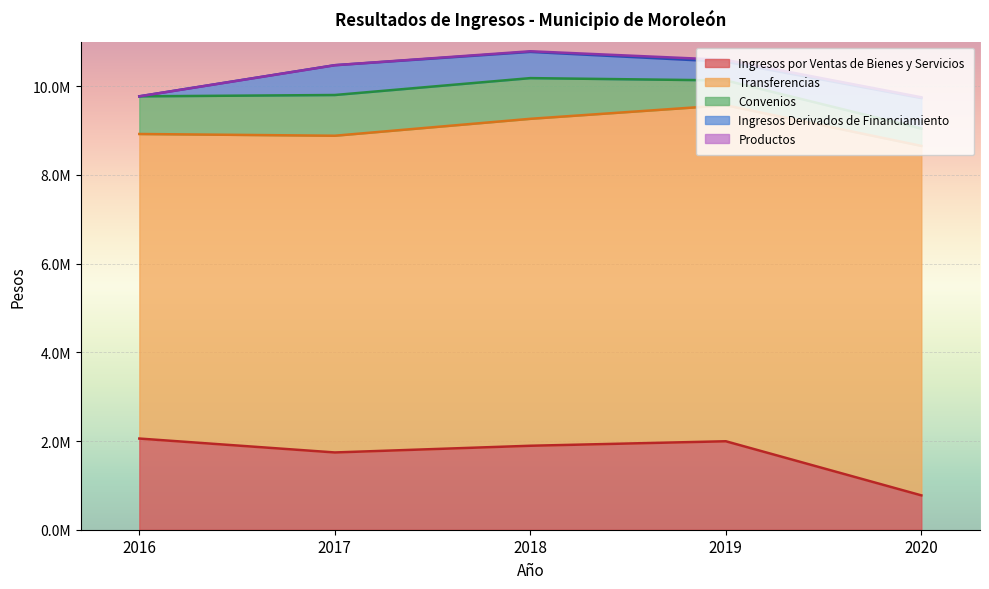

How many categories are shown in the chart?

5